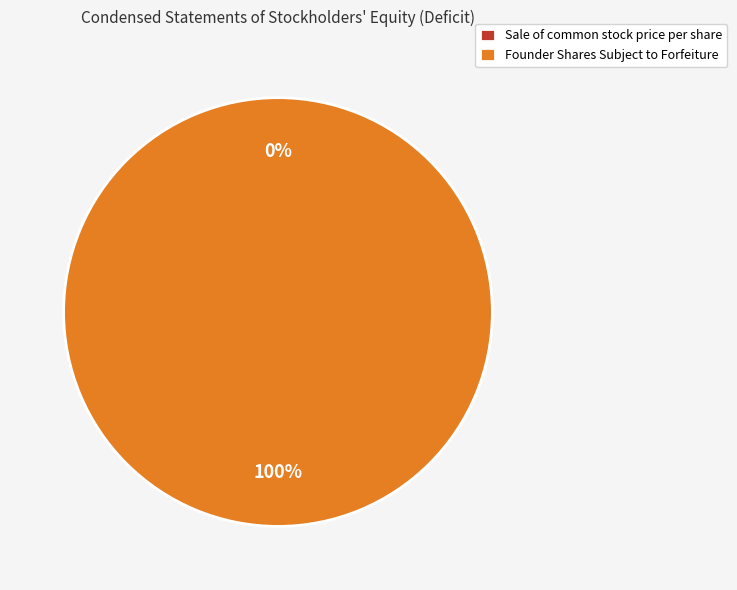

What is the change in value from Sale of common stock price per share to Founder Shares Subject to Forfeiture?

+1170000.0